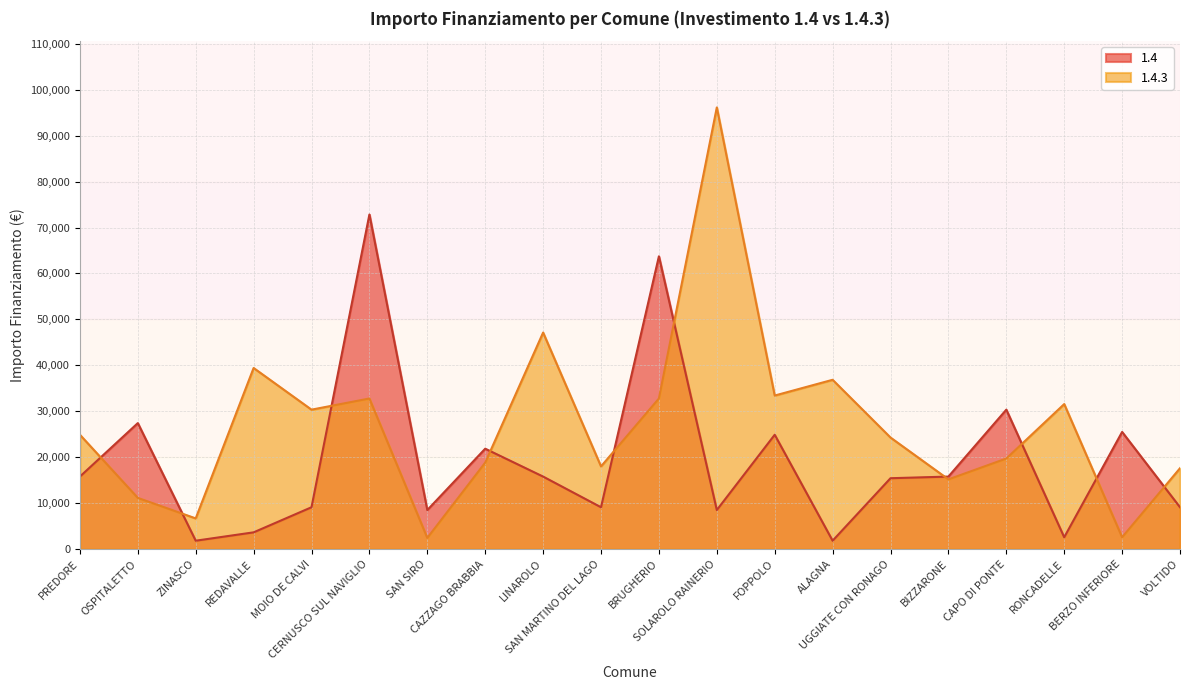

What are all the series names shown in the legend?

1.4, 1.4.3